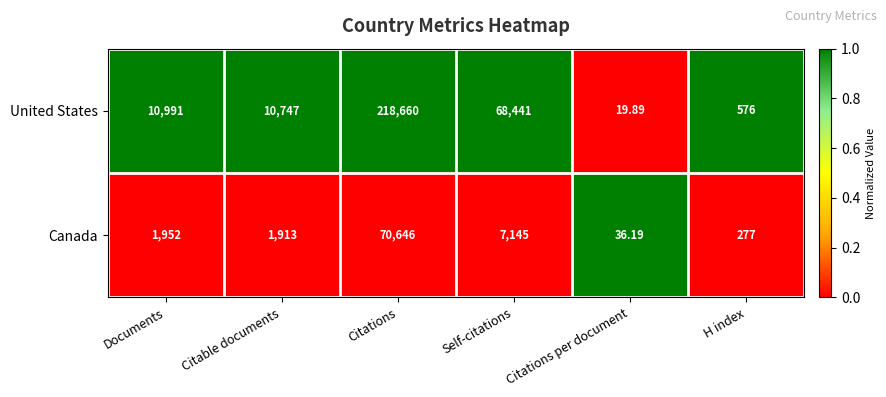

Rank the series by their maximum value, from highest to lowest.

United States, Canada